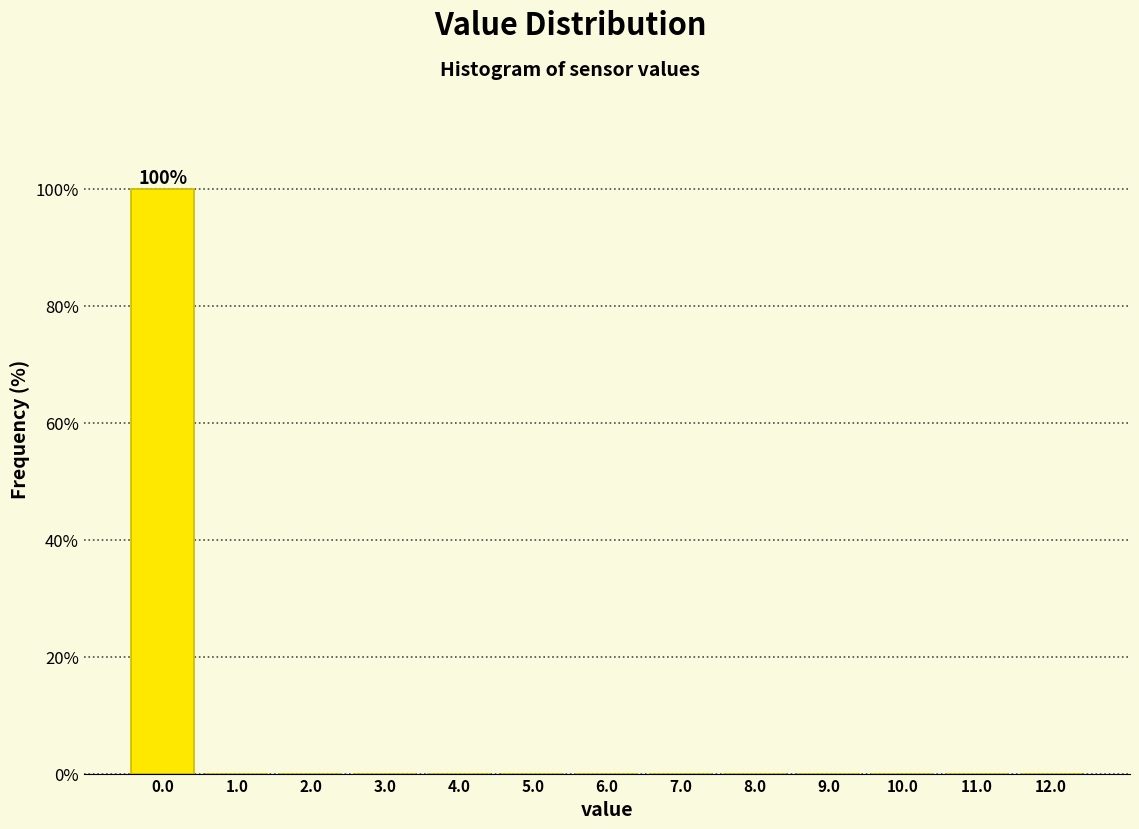

Over which range of the x-axis is the bar tallest?

-0.5 to 0.5